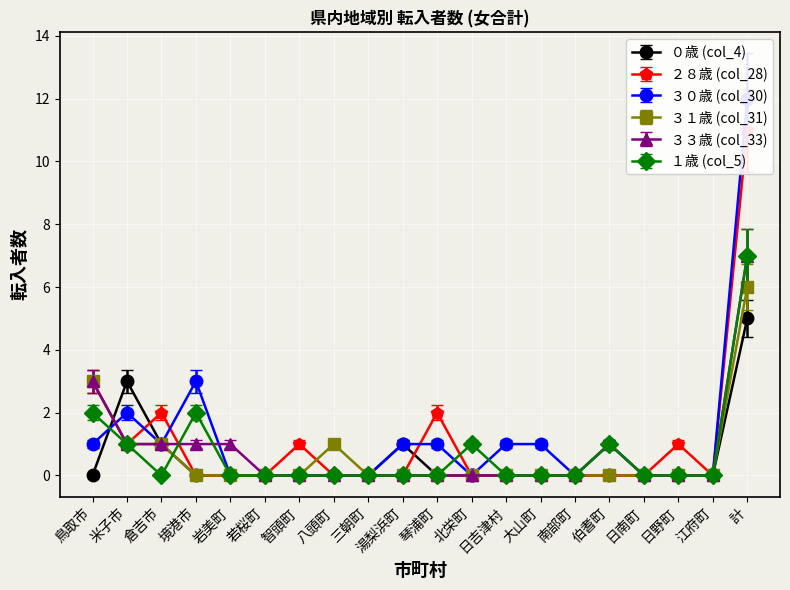

True or false: ２８歳 (col_28) has a value of -4 at 伯耆町.

False